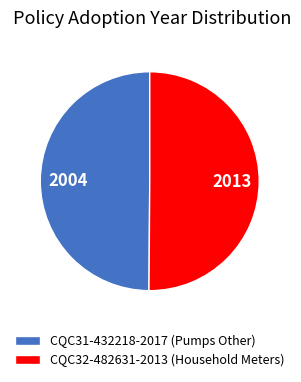

Do CQC31-432218-2017 (Pumps Other) and CQC32-482631-2013 (Household Meters) together represent more than half of the pie?

Yes